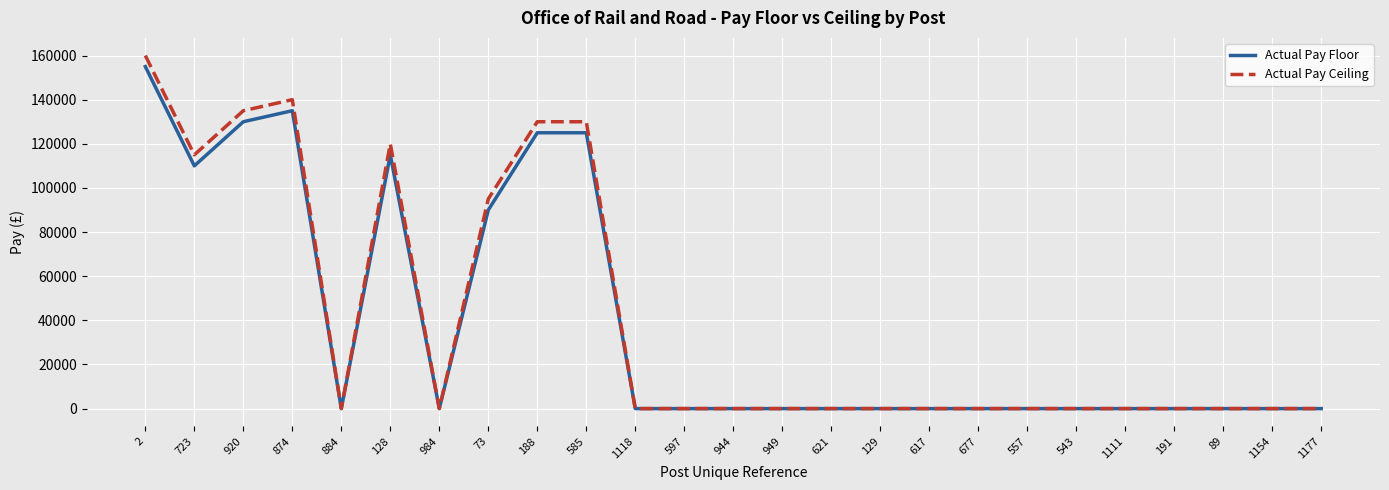

What is the maximum value for Actual Pay Floor?

155000